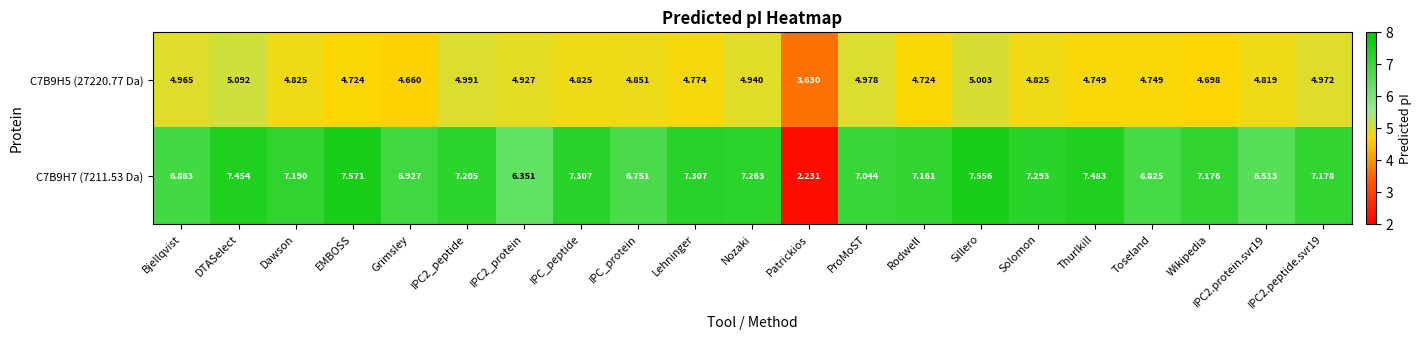

At IPC_protein, list the series in order from largest to smallest.

C7B9H7 (7211.53 Da), C7B9H5 (27220.77 Da)